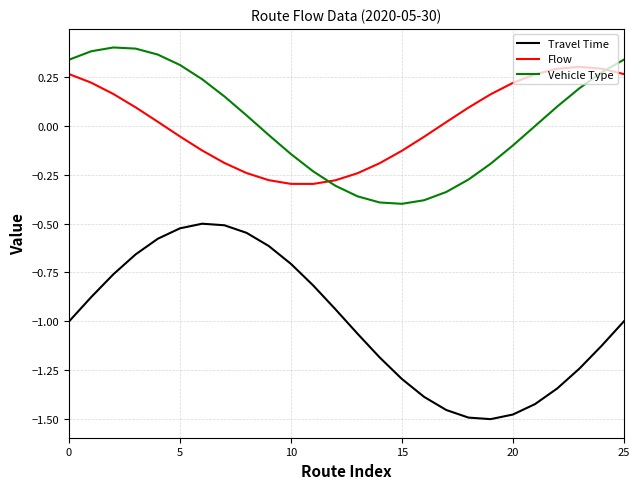

Rank the series by their maximum value, from highest to lowest.

Vehicle Type, Flow, Travel Time